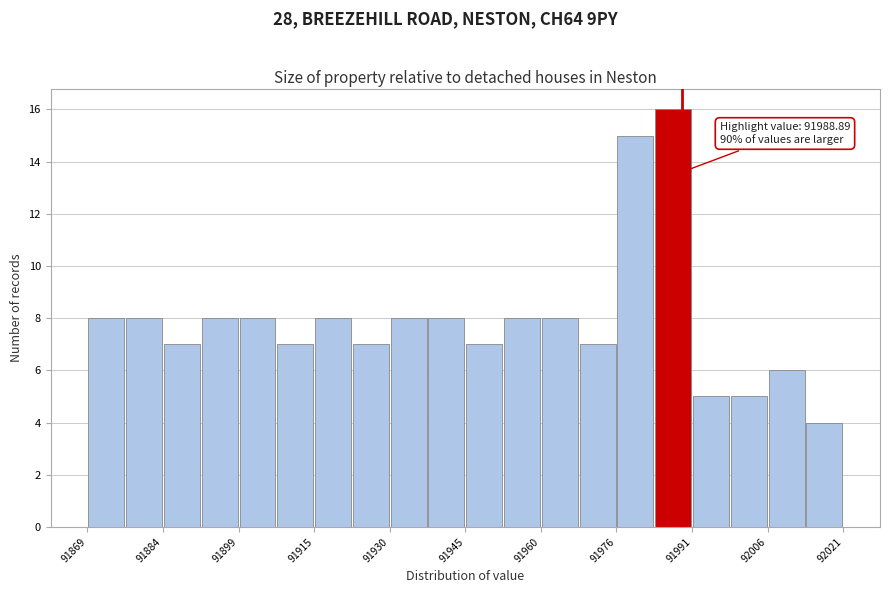

Read against the x-axis, roughly where is the centre of the tallest bar?

91988